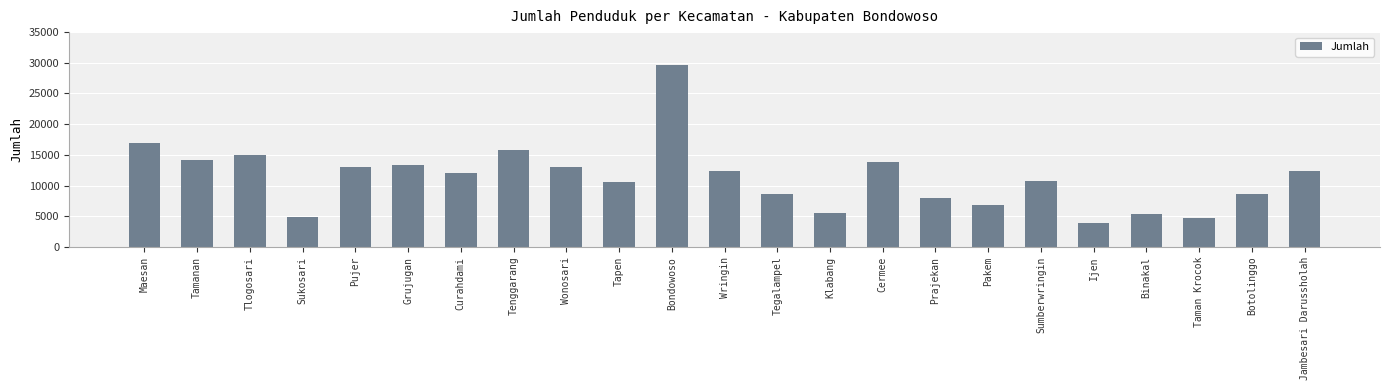

At which category does the chart reach its minimum across all series?

Ijen